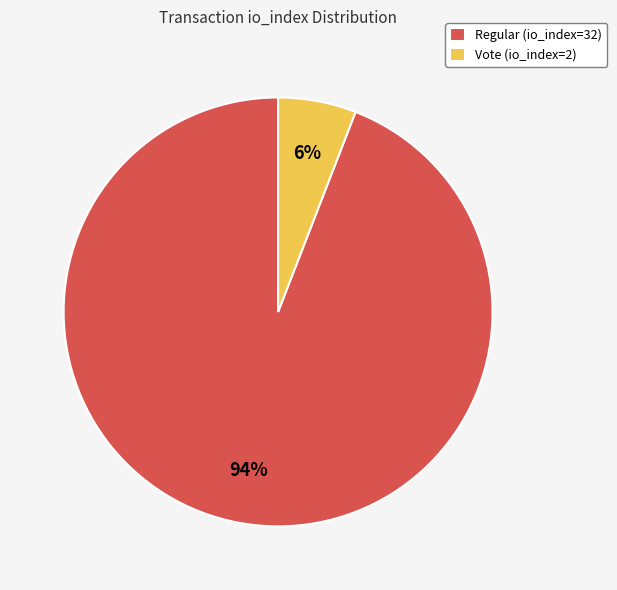

Count the number of slices in the pie.

2